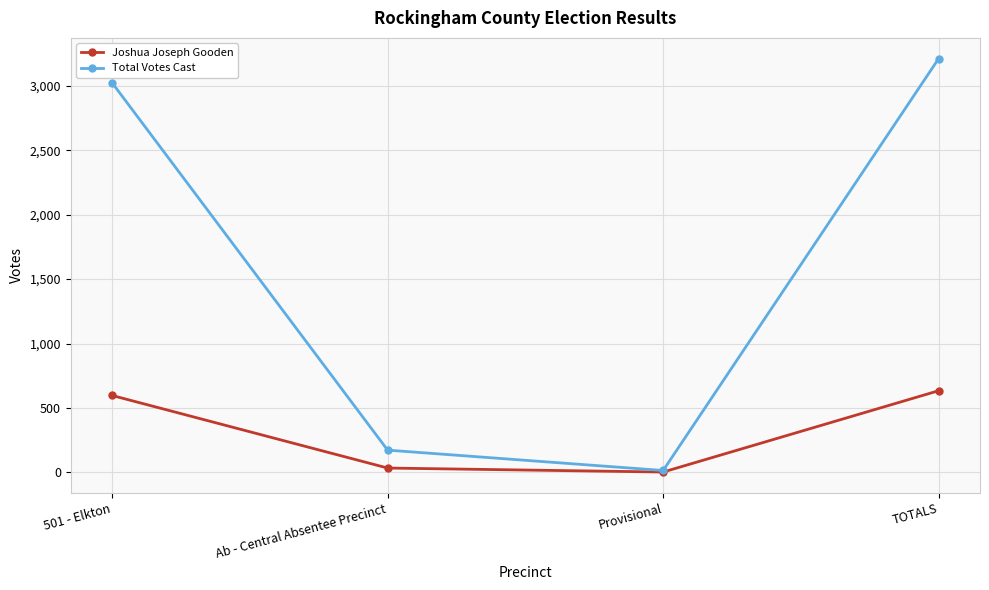

Which series has the largest total across all categories?

Total Votes Cast